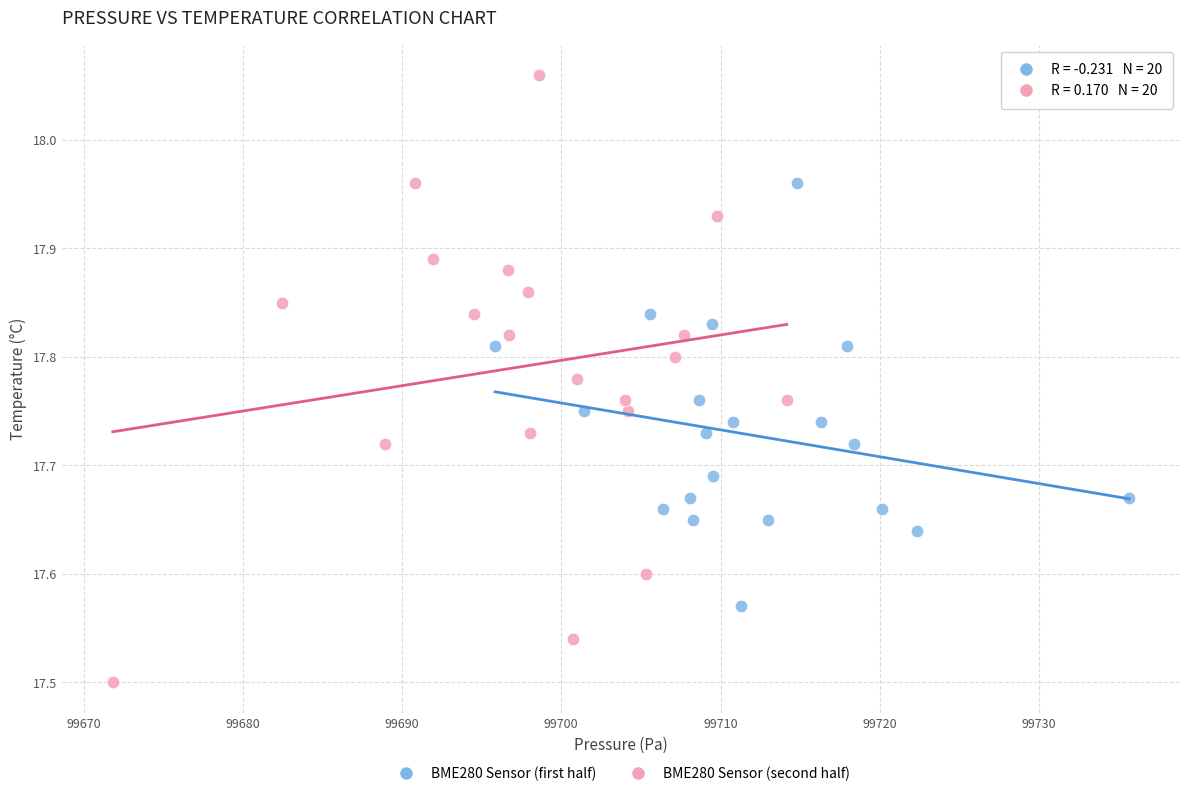

Which series contains the lowest Y value?

BME280 Sensor (second half)